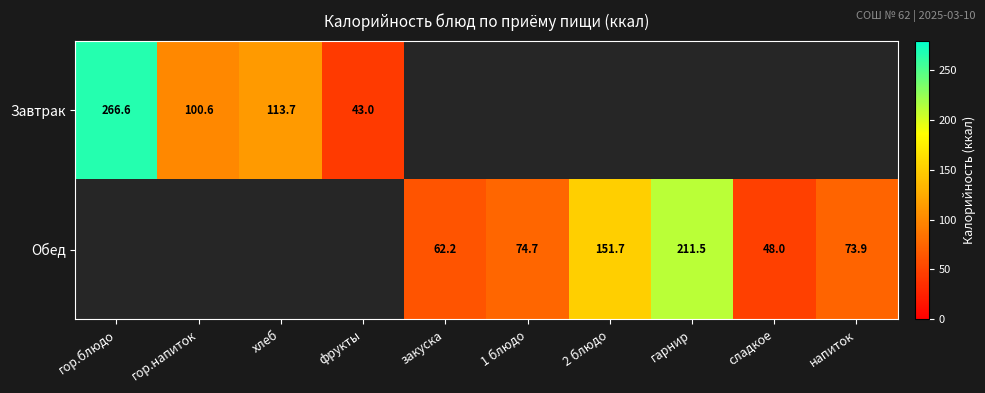

True or false: Завтрак has a value of 165.4 at хлеб.

False